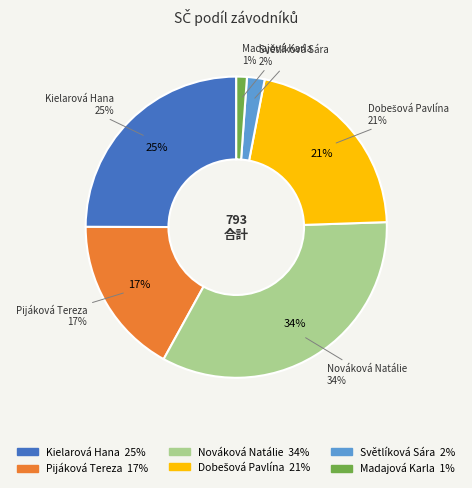

Does any single category account for the majority?

No